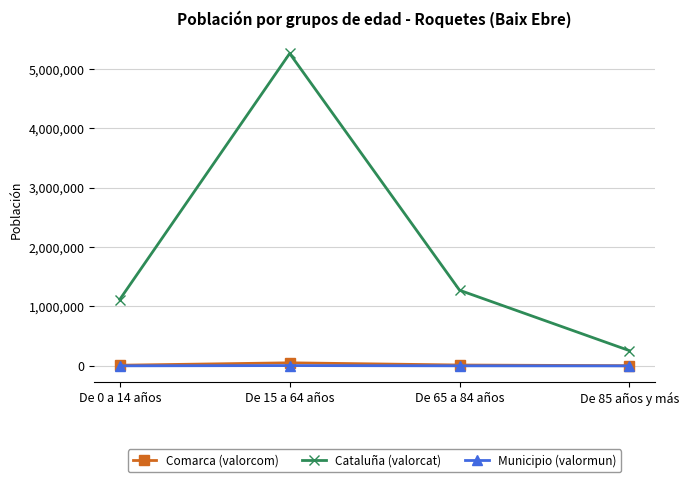

Which series has the largest total across all categories?

Cataluña (valorcat)